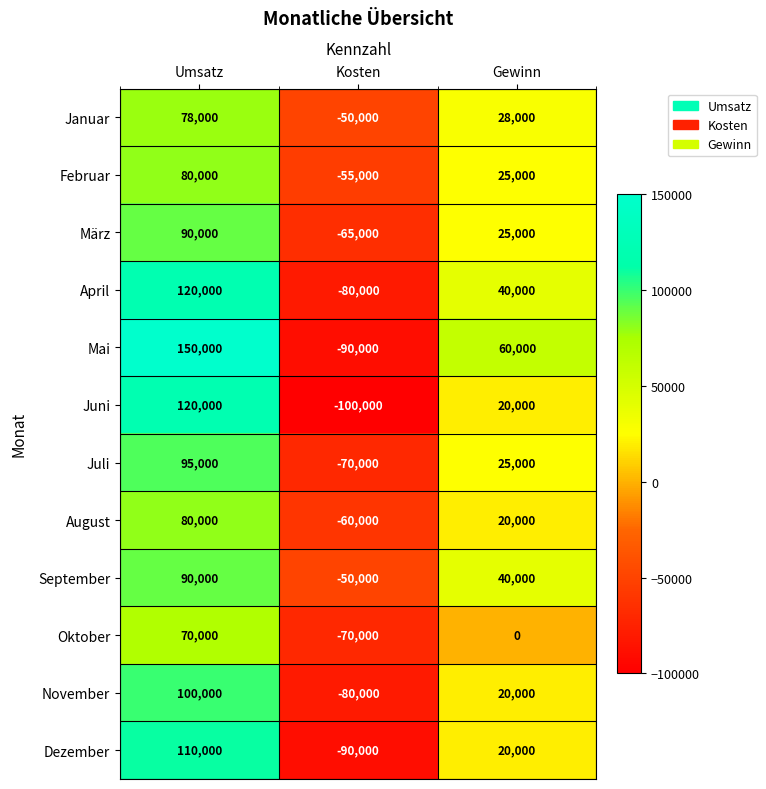

What is the difference between the highest and lowest values at Gewinn?

60000